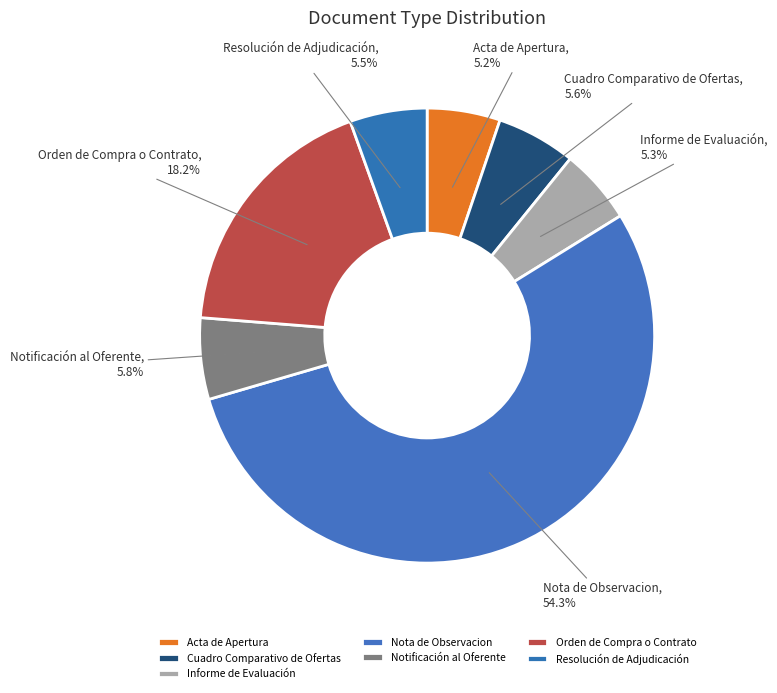

Does Nota de Observacion account for over 50% of the chart?

Yes